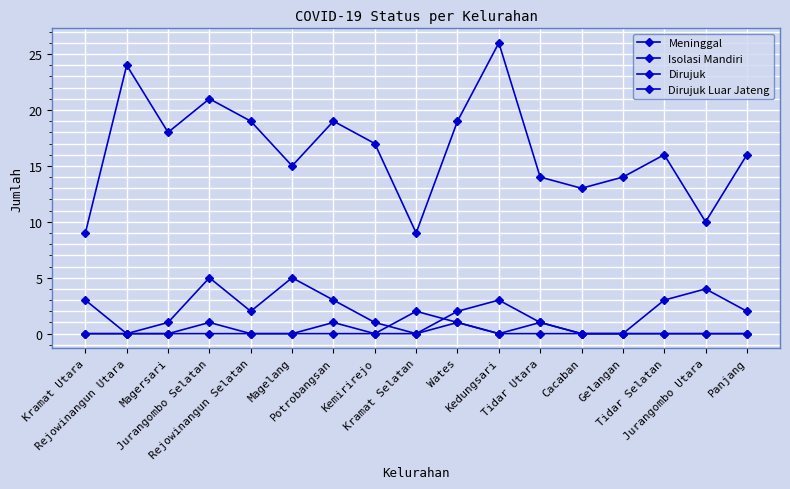

How many distinct data groups are displayed?

4